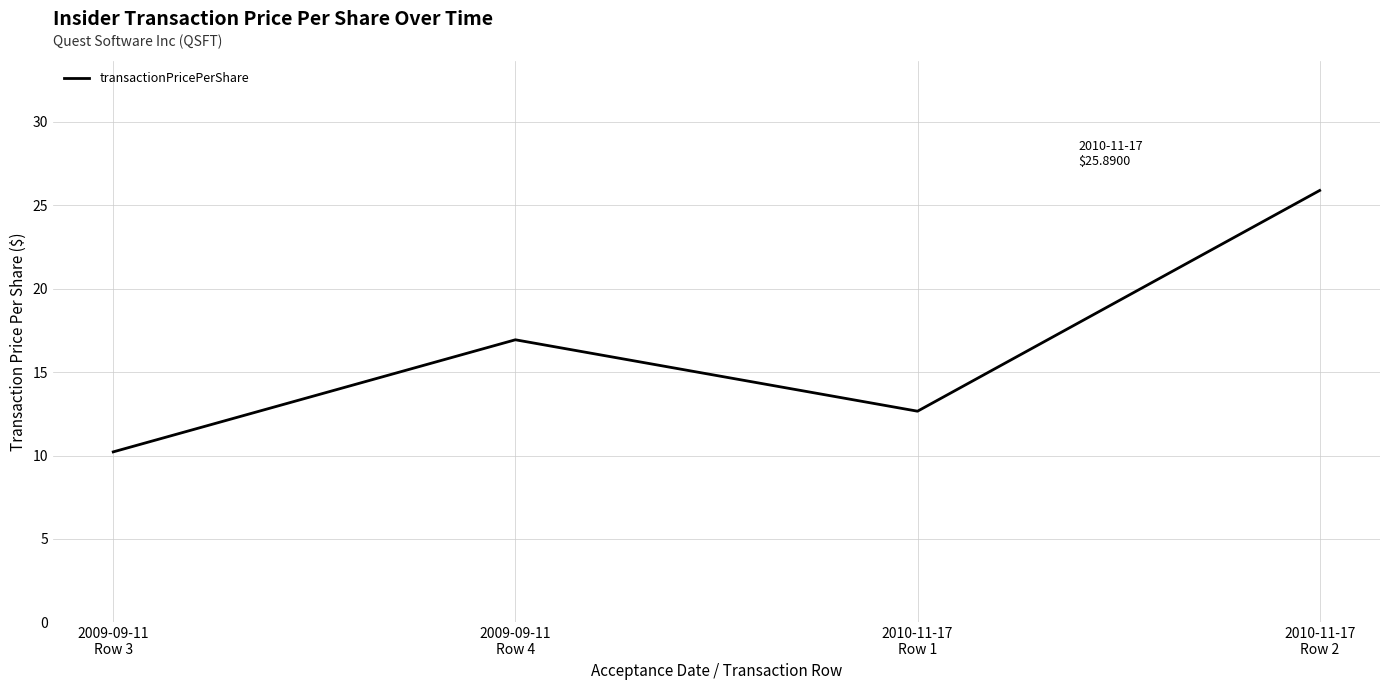

Which category has the lowest value across all series?

2009-09-11
Row 3